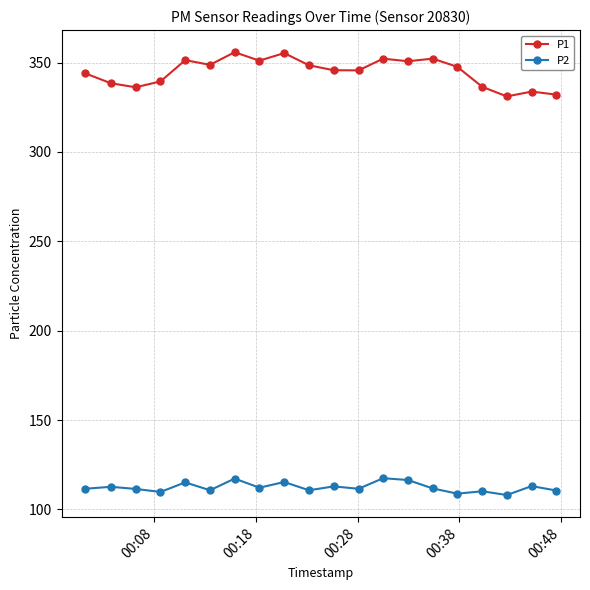

What are all the series names shown in the legend?

P1, P2